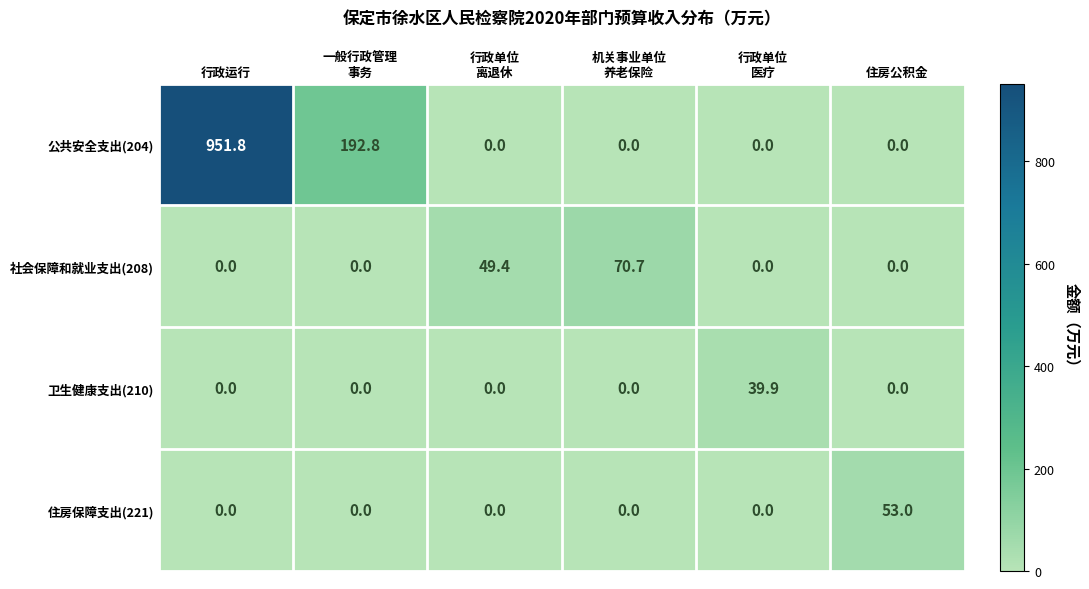

The value of 卫生健康支出(210) at 行政运行 is 0.0. True or false?

True